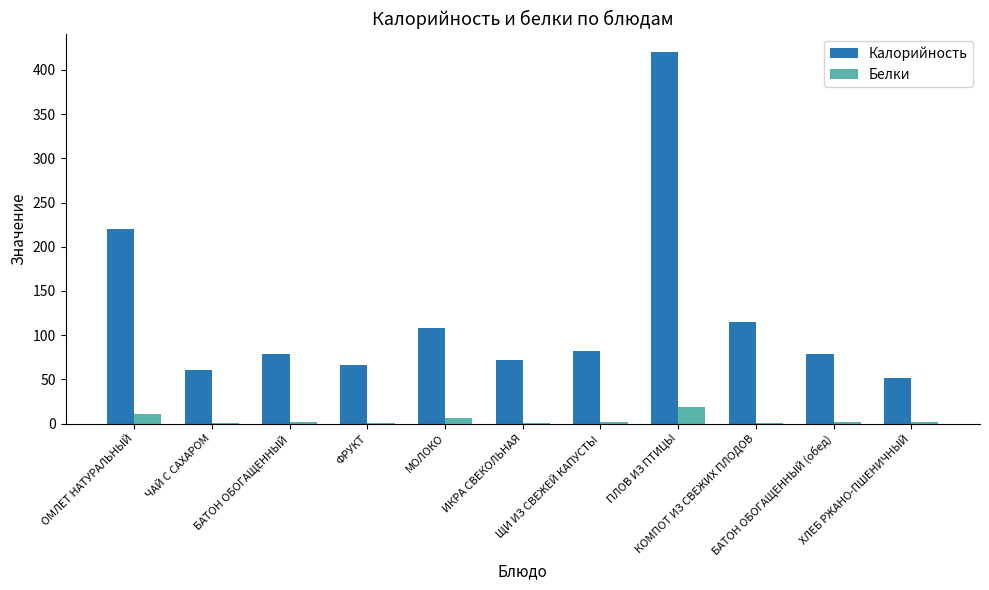

Is the value of Калорийность at ЧАЙ С САХАРОМ greater than the value of Белки at БАТОН ОБОГАЩЕННЫЙ (обед)?

Yes